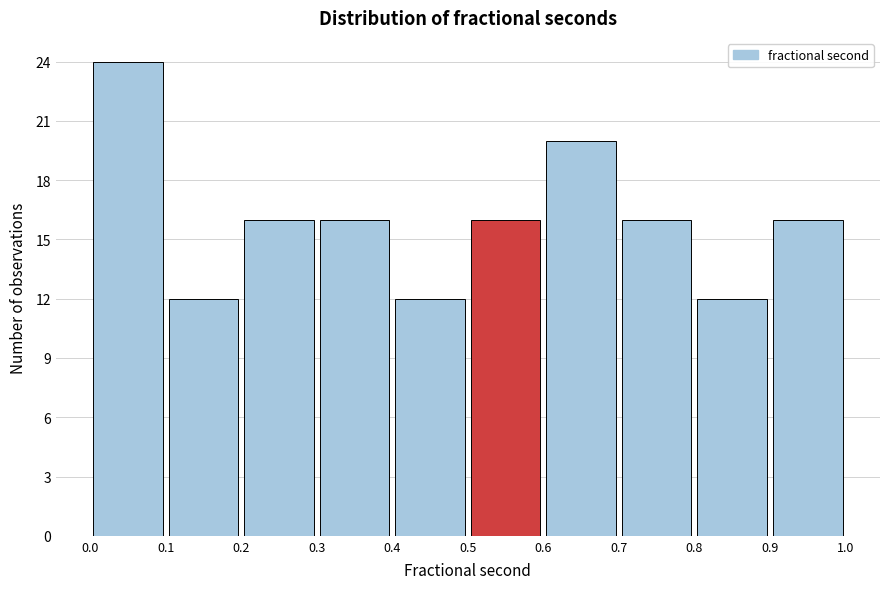

Reading left to right, transcribe this chart: for each bar, give the range it covers on the x-axis and its height. The values are not printed on the chart, so give them approximately, as read against the axis.

0.0 to 0.1: 24
0.1 to 0.2: 12
0.2 to 0.3: 16
0.3 to 0.4: 16
0.4 to 0.5: 12
0.5 to 0.6: 16
0.6 to 0.7: 20
0.7 to 0.8: 16
0.8 to 0.9: 12
0.9 to 1.0: 16